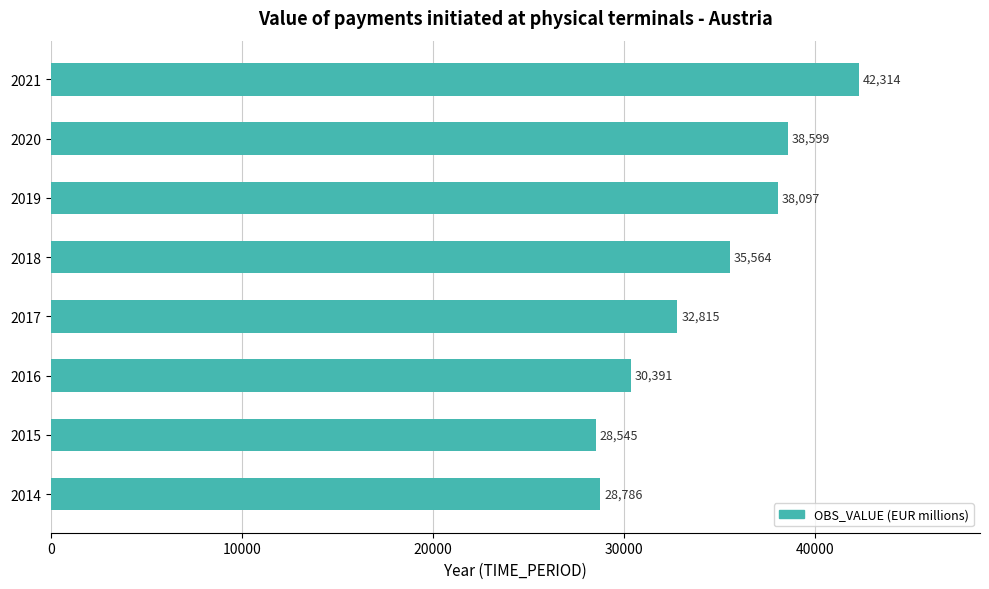

How many data points are less than 35564?

4